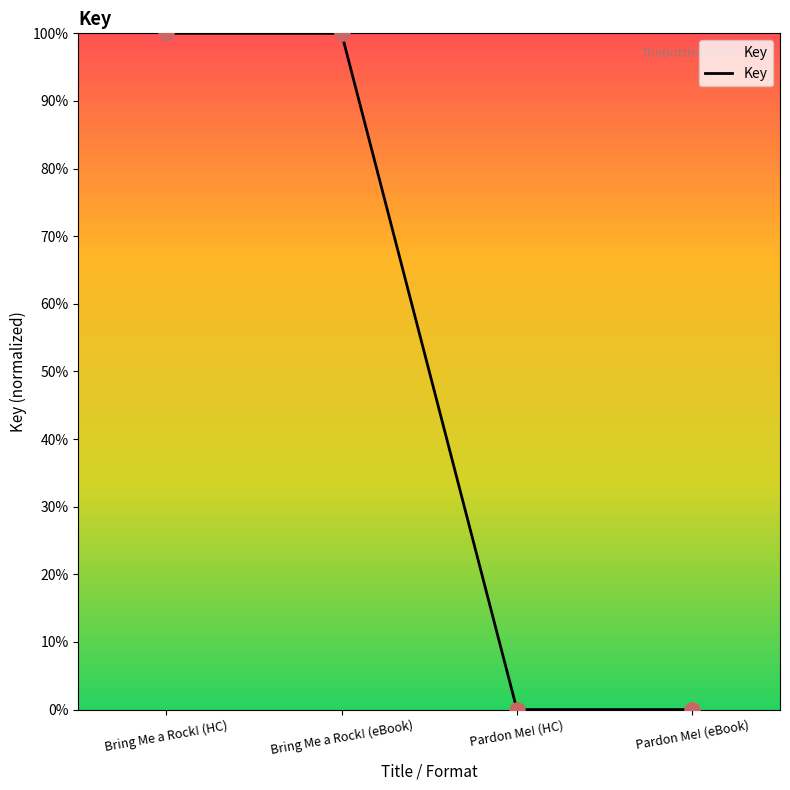

Between Bring Me a Rock! (eBook) and Pardon Me! (eBook), which is larger?

Bring Me a Rock! (eBook)